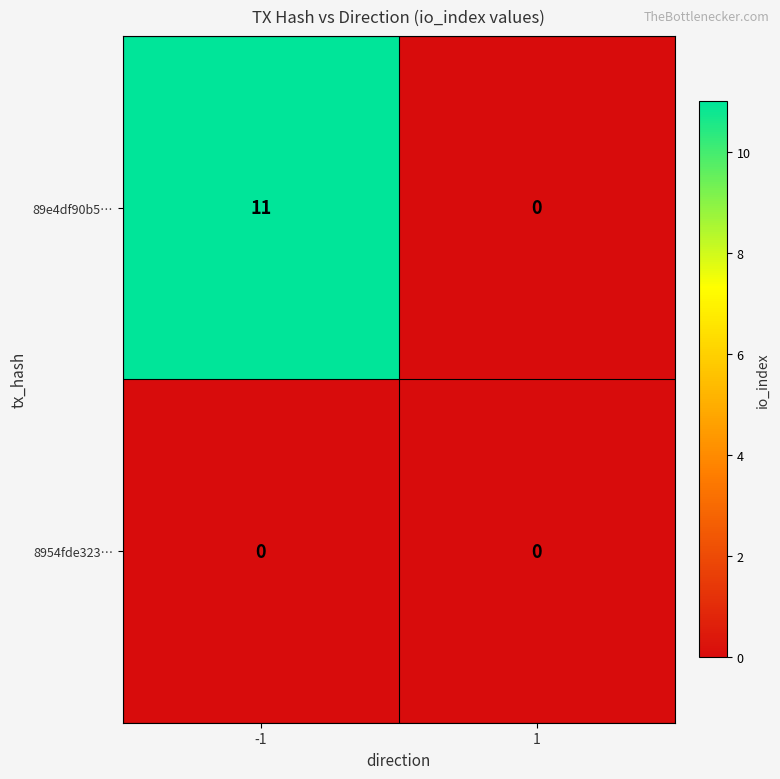

At -1, list the series in order from largest to smallest.

89e4df90b5…, 8954fde323…